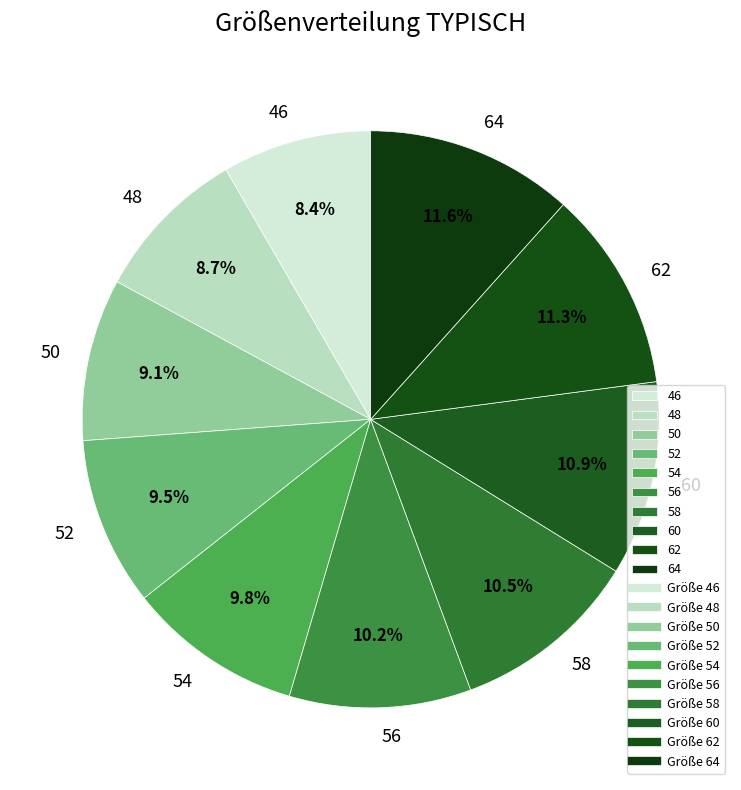

To the nearest percent, what is the average slice percentage?

10%